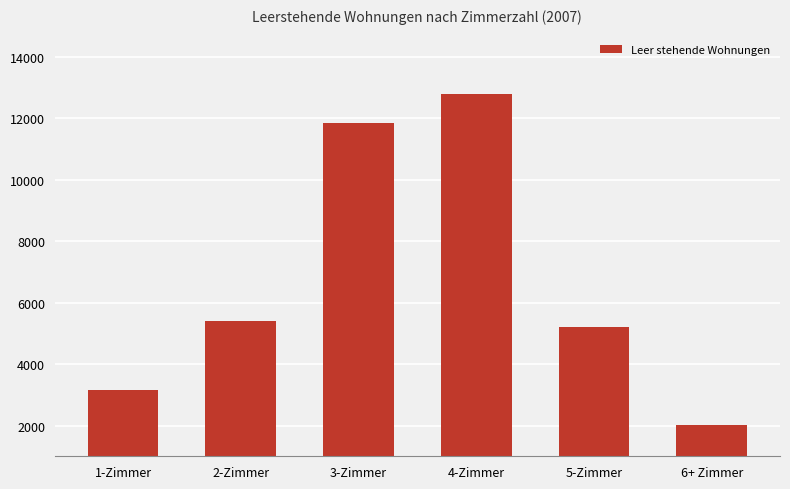

What is the approximate value at 1-Zimmer?

3172